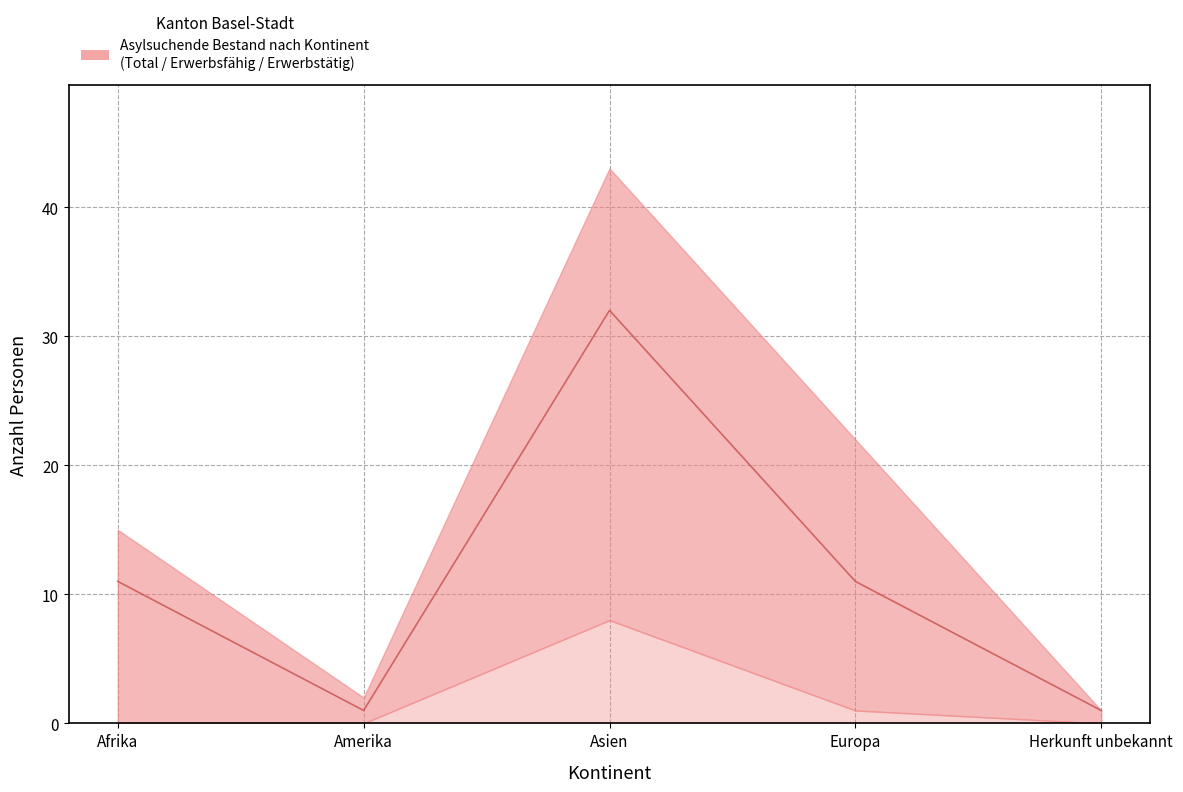

What is the label of the 1st point from the left?

Afrika